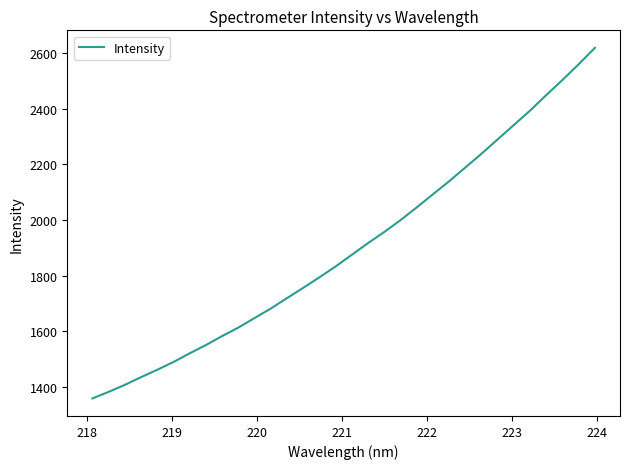

Does the chart display data point markers on the line(s)?

No